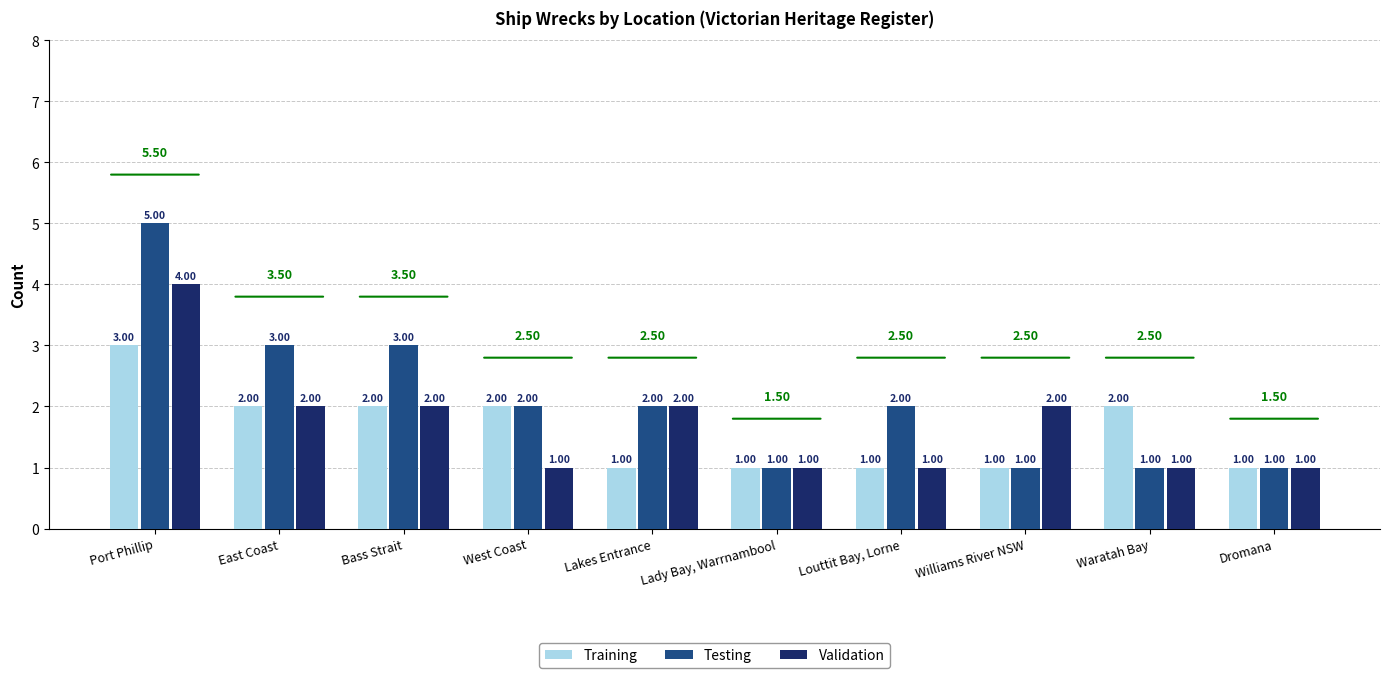

How many Testing values are between 1 and 3?

9